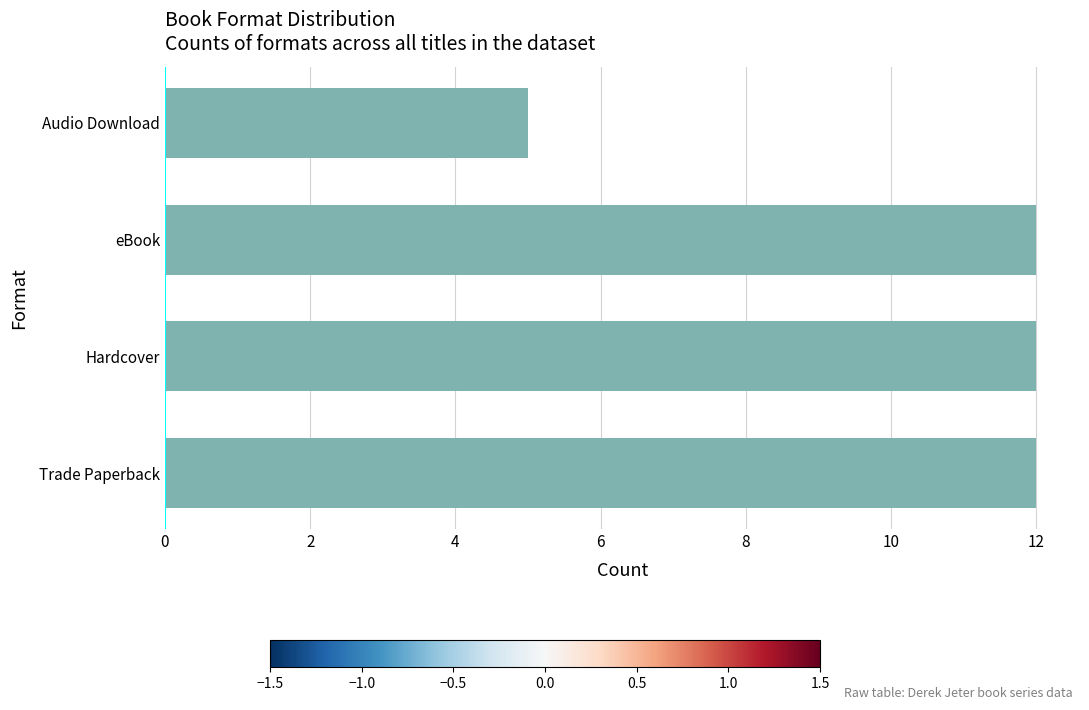

Which has a higher value, Audio Download or Hardcover?

Hardcover